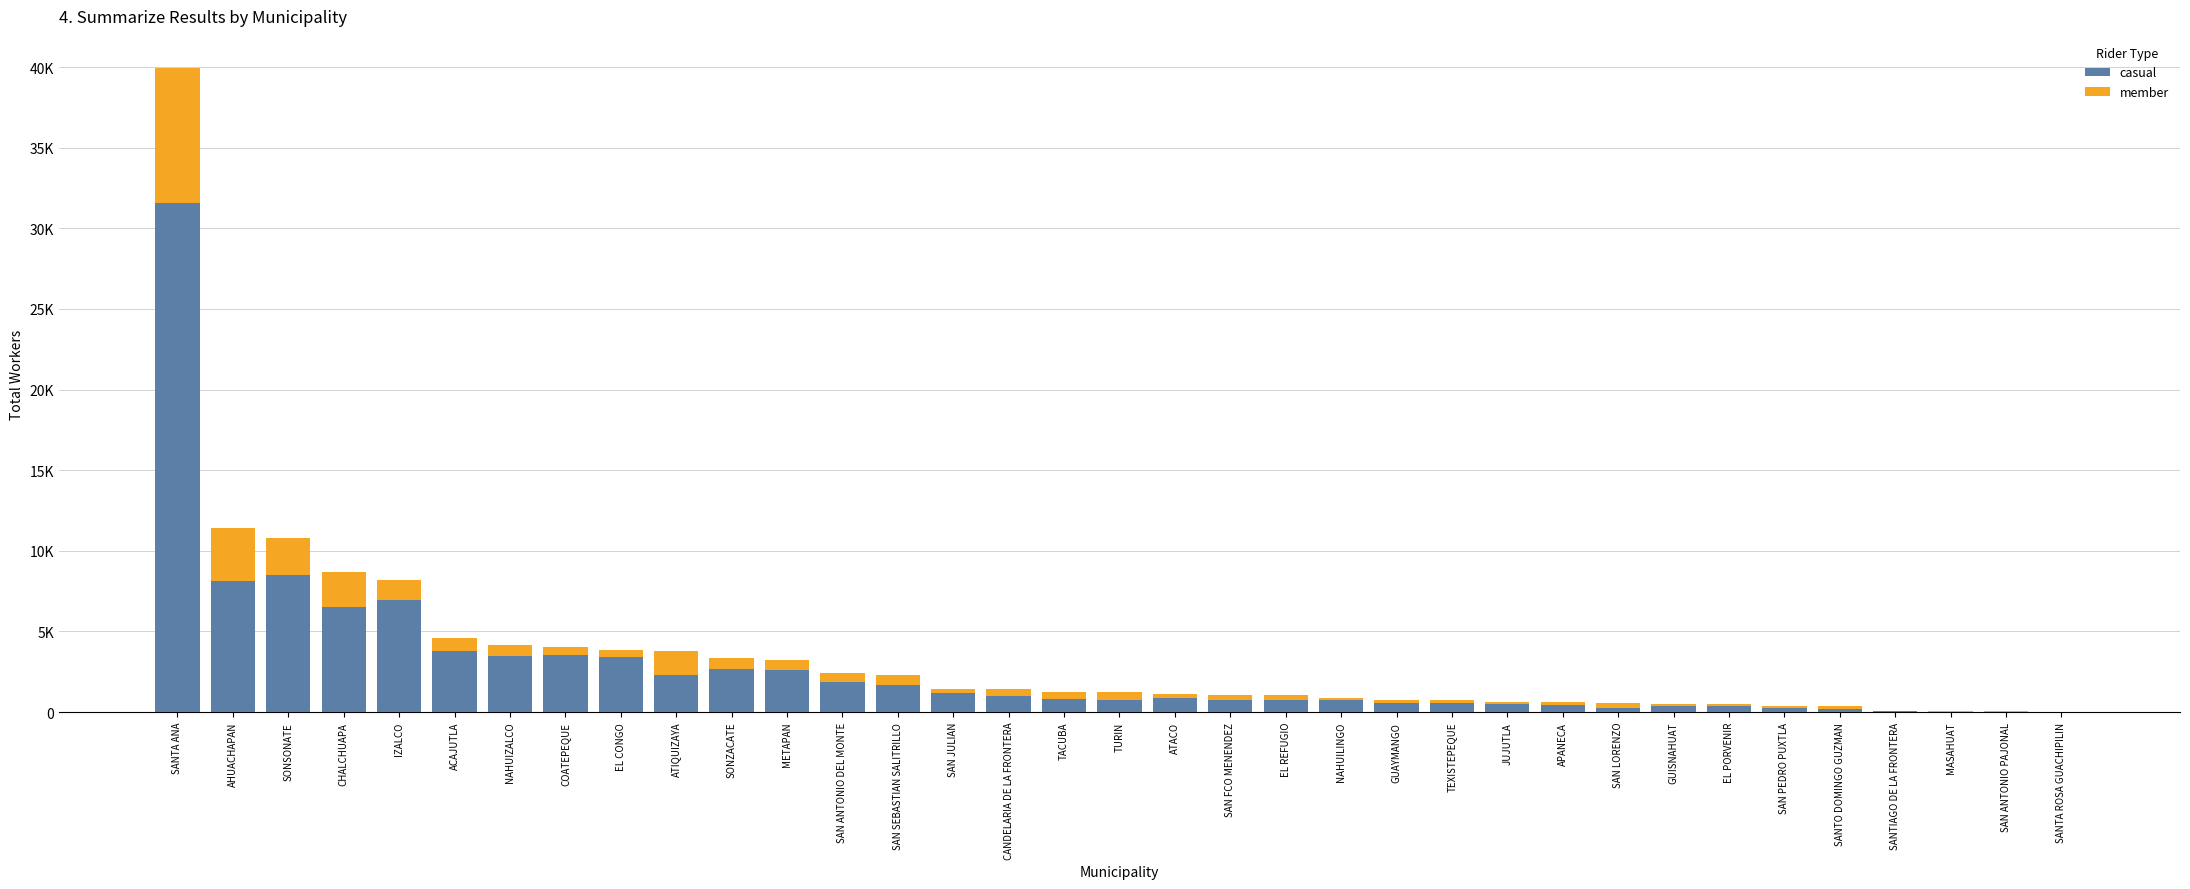

Are the bars horizontal?

No